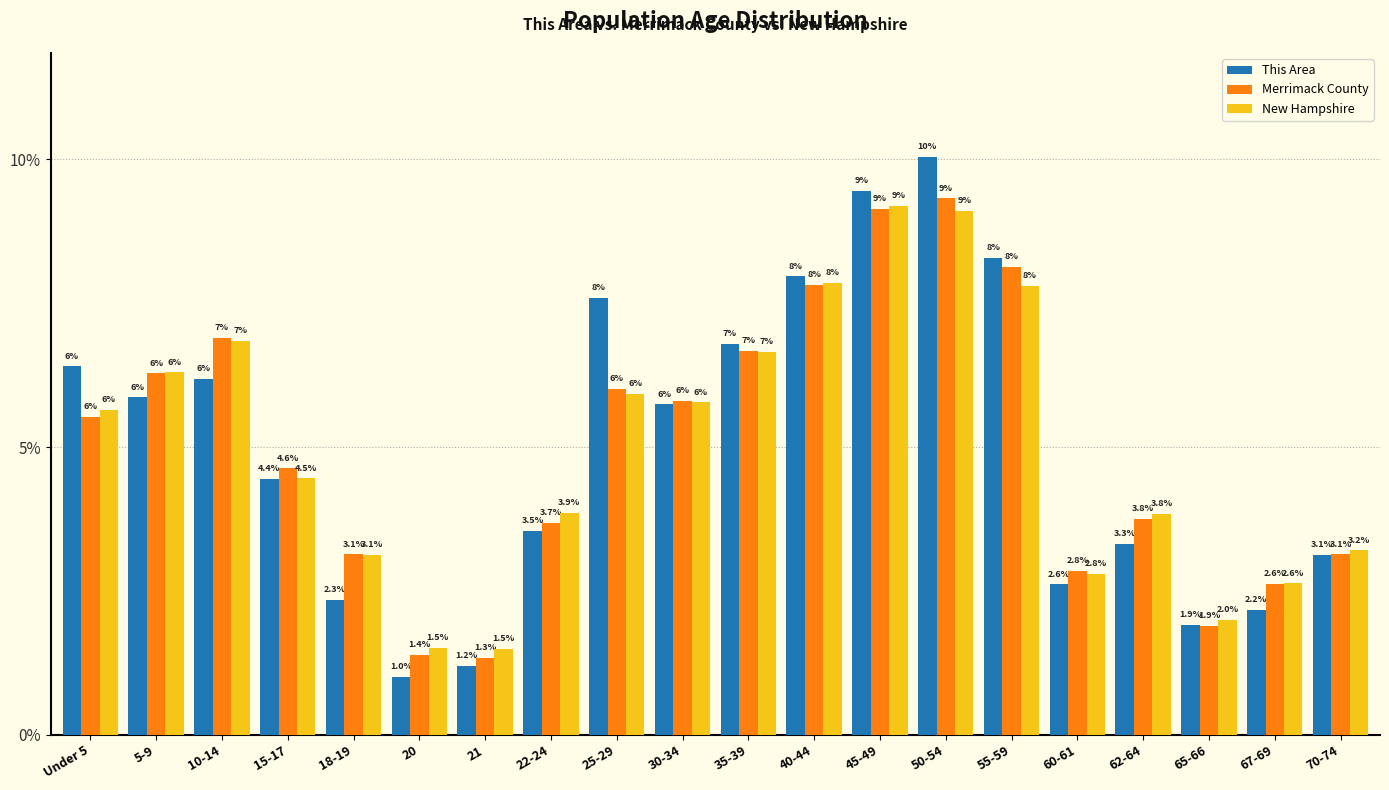

At which category is the sum across all series the highest?

50-54